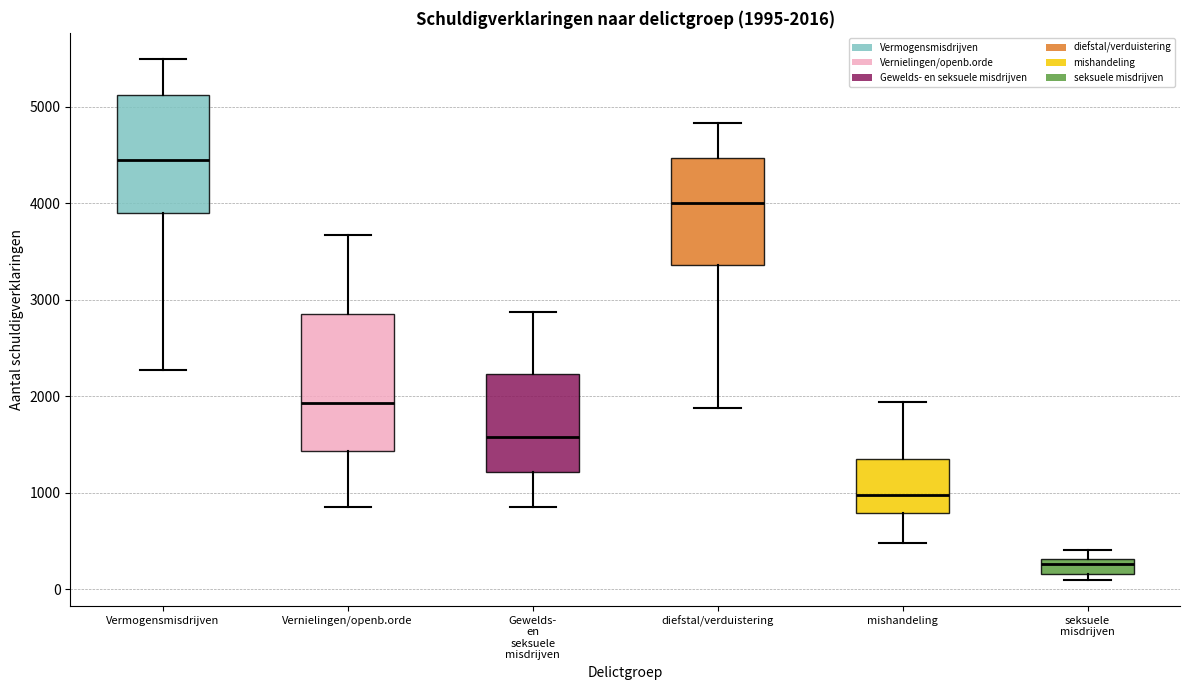

Comparing the boxes themselves (not the whiskers), which one is the tallest?

Vernielingen/openb.orde